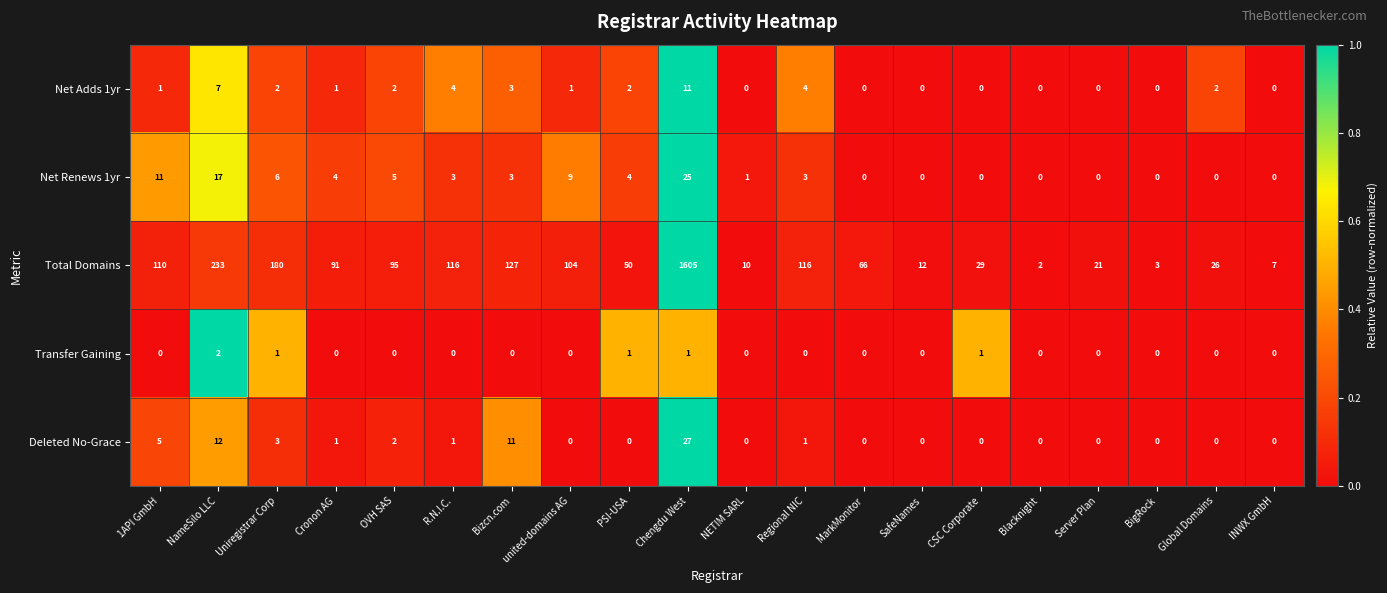

Which category has the lowest value in the Total Domains series?

Blacknight